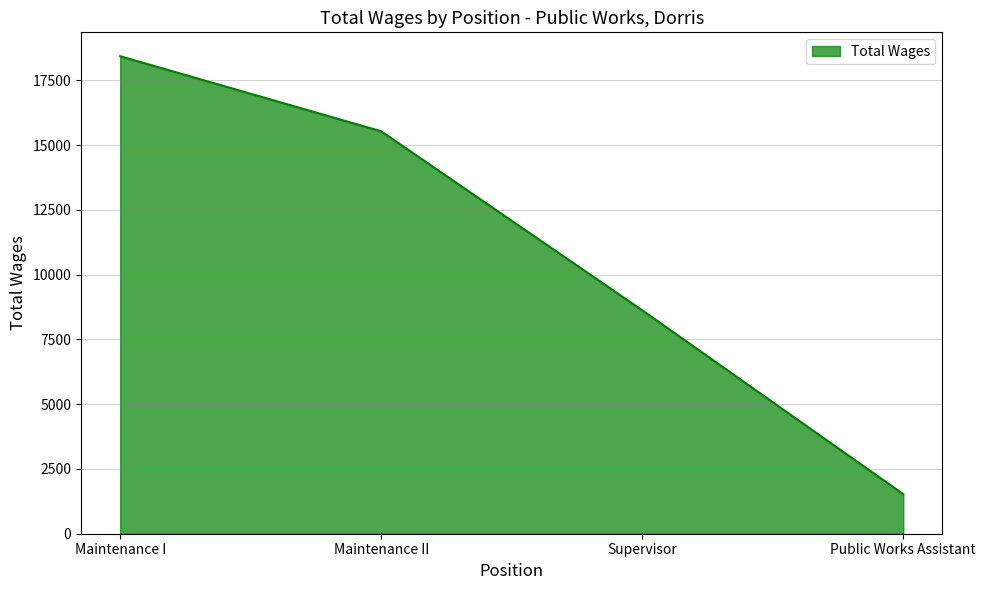

What is the change in value from Maintenance II to Supervisor?

-6909